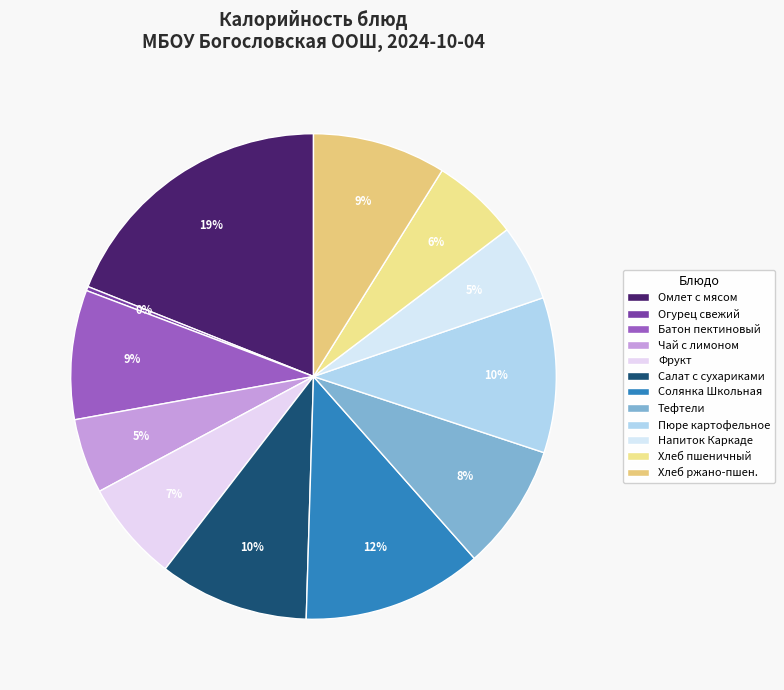

What is the smallest slice in the pie chart?

Огурец свежий